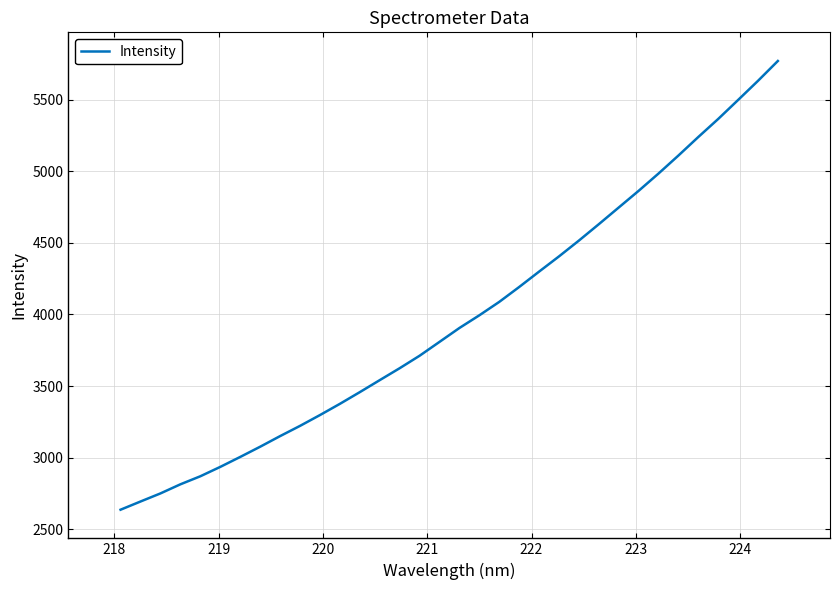

What is the maximum value shown in the chart?

5768.8